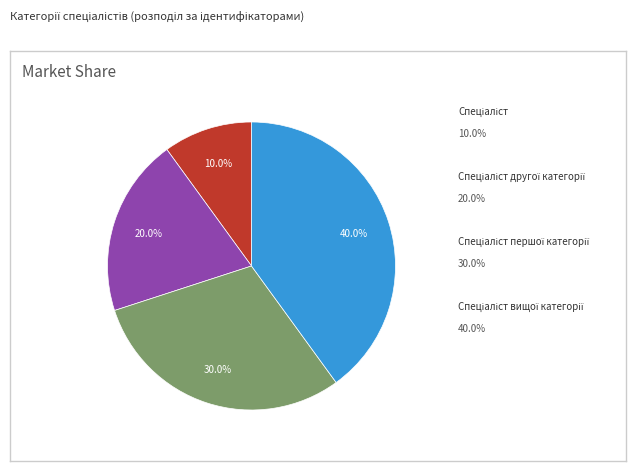

Count the number of slices in the pie.

4